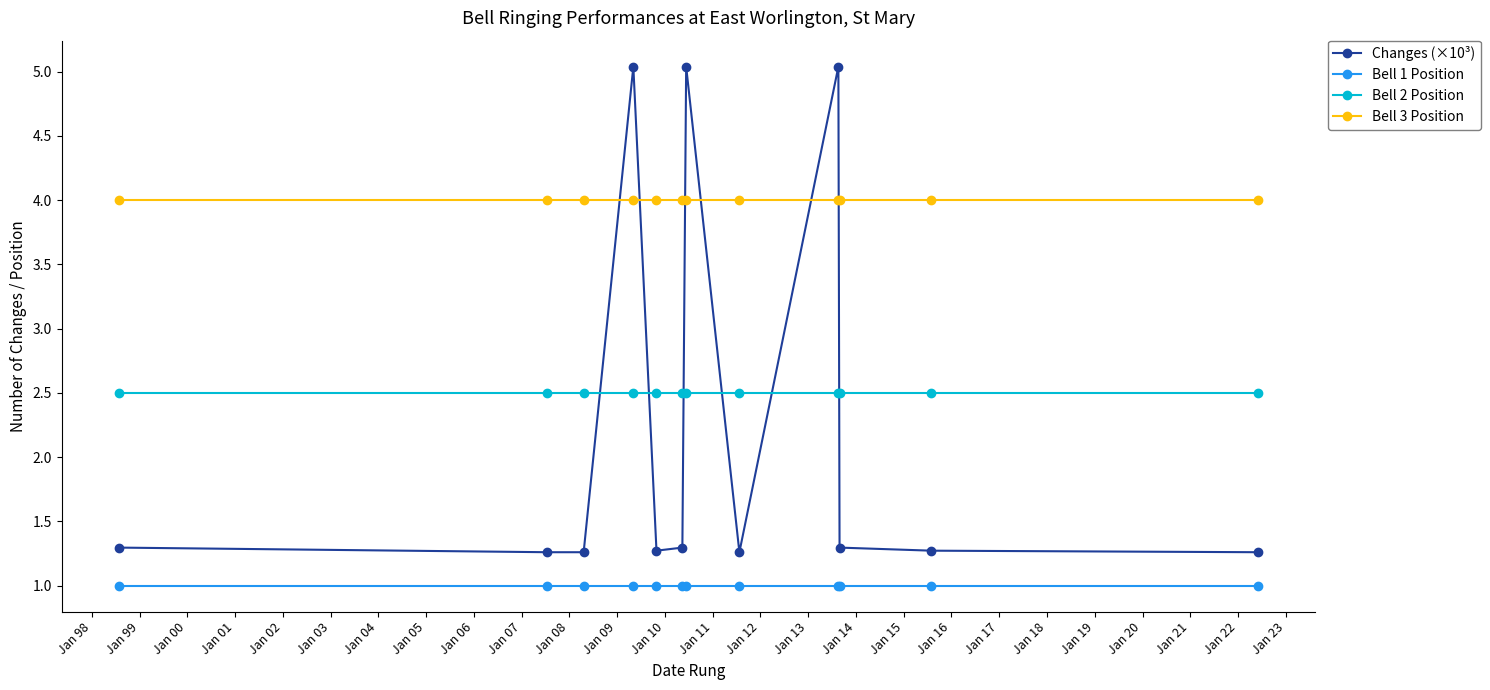

What is the minimum value for Bell 2 Position?

2.5